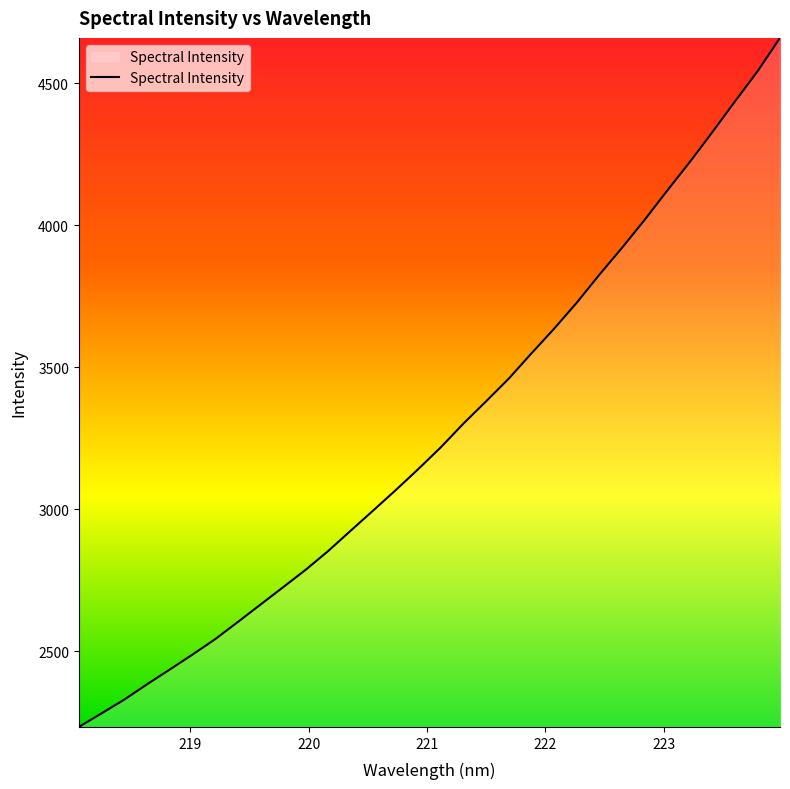

What is the difference between the maximum and minimum values?

2426.5